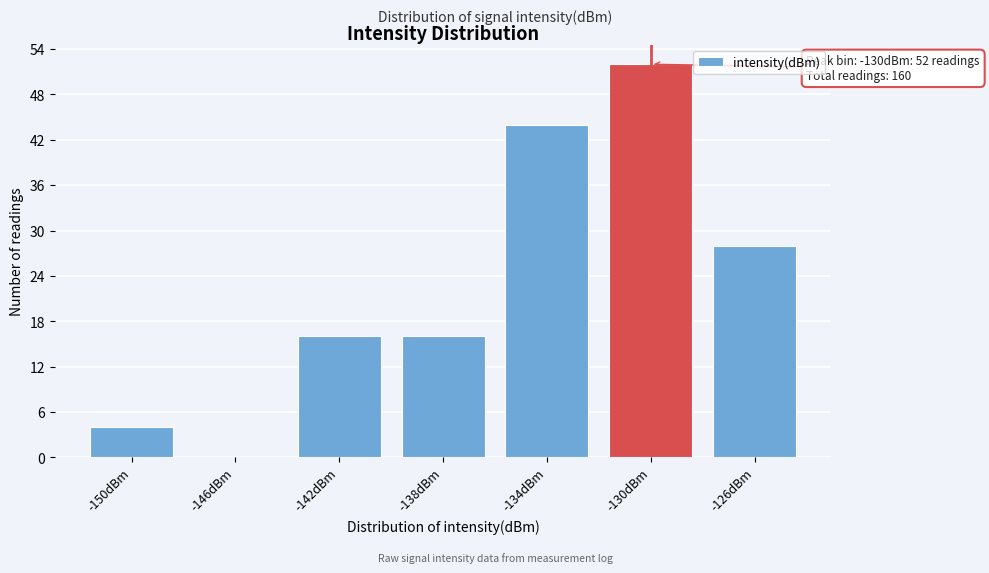

Reading left to right, list all the values displayed in this chart.

-150dBm=4	-146dBm=0	-142dBm=16	-138dBm=16	-134dBm=44	-130dBm=52	-126dBm=28